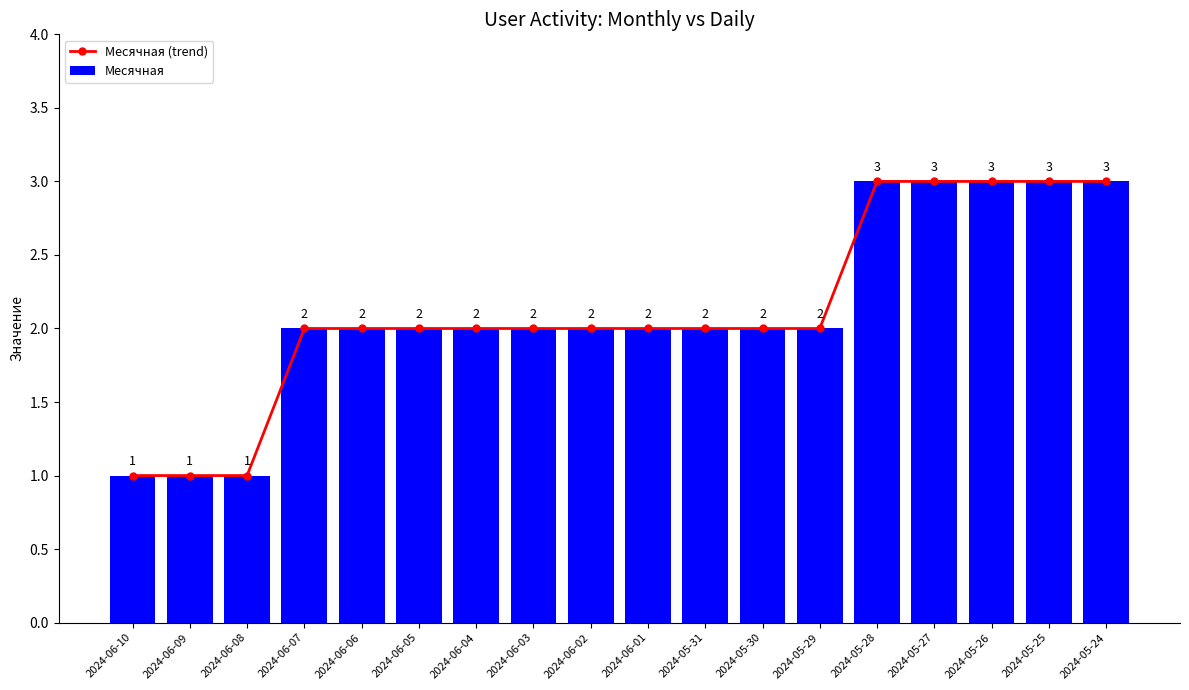

Rank the series at 2024-06-04 from highest to lowest value.

Месячная (trend), Месячная